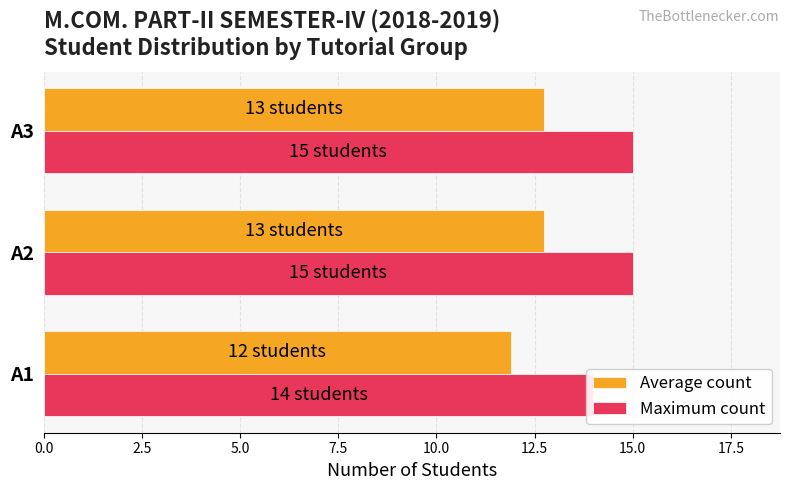

What is the value of the Maximum count bar at the 2nd from the left?

15.0